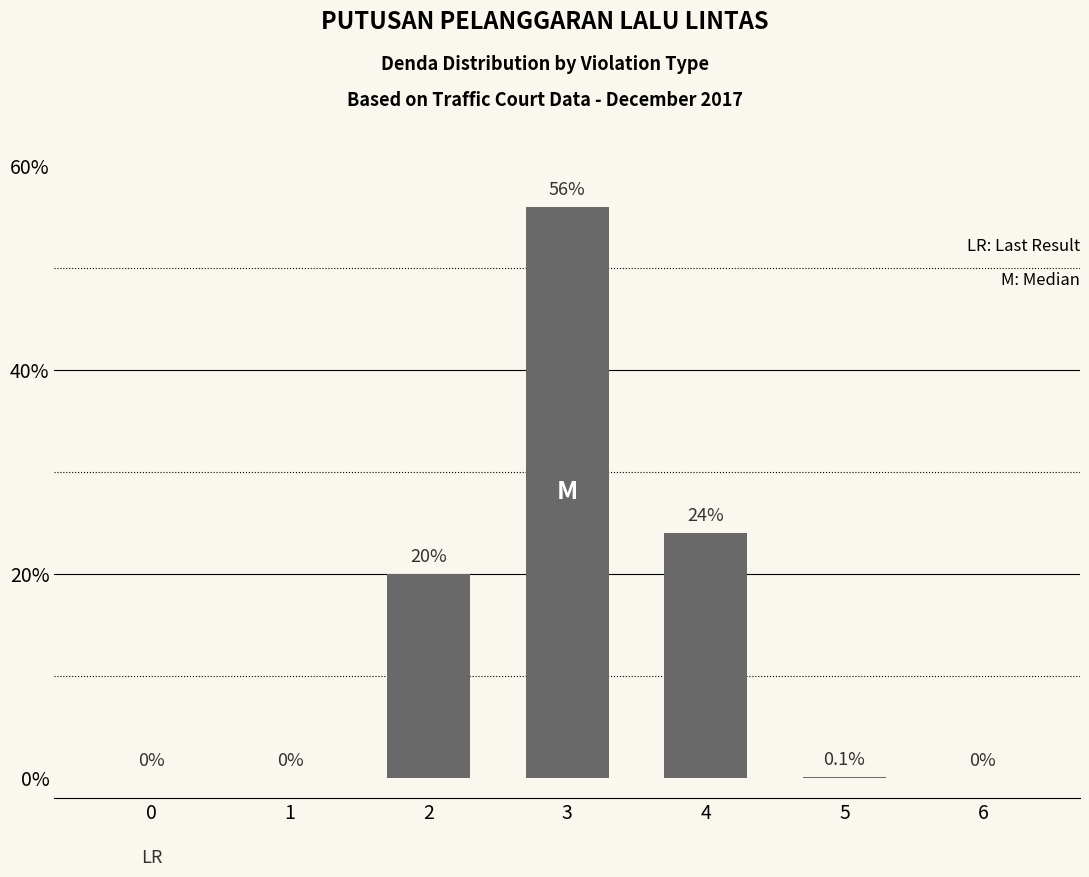

What is the average value?

14.3